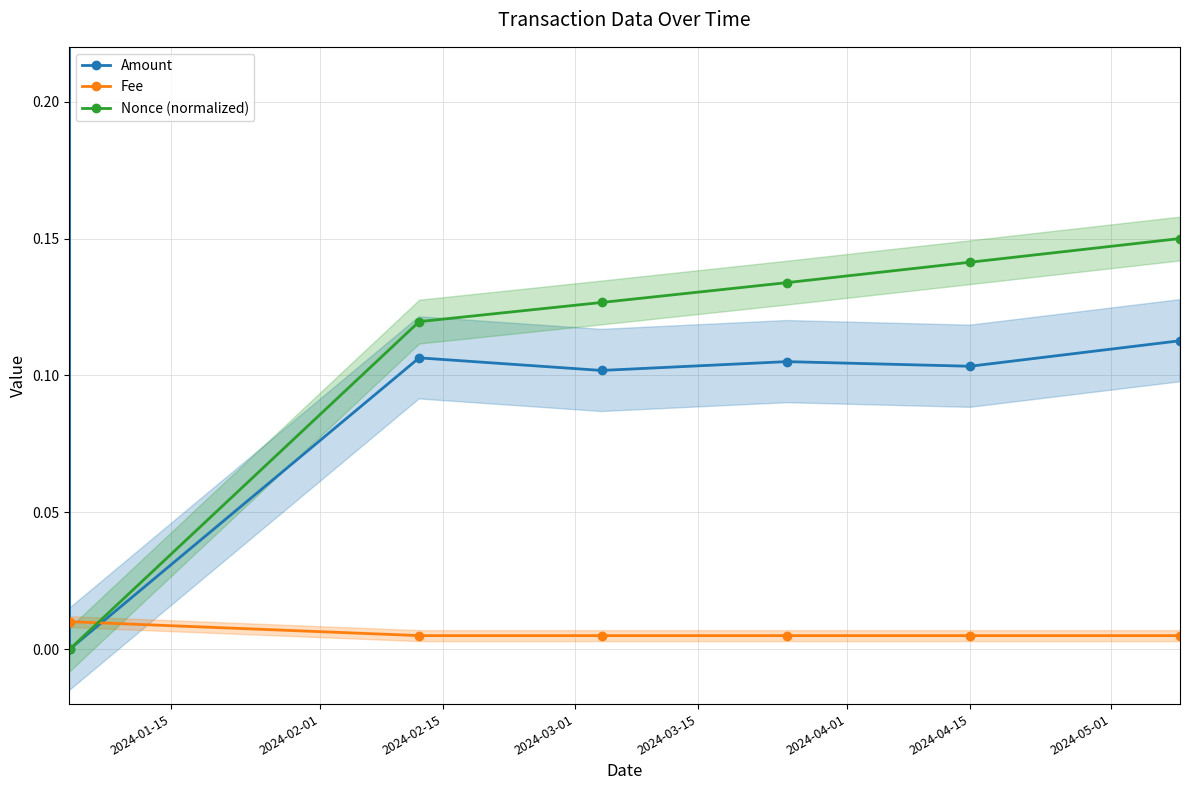

How many times do Nonce (normalized) and Fee cross each other?

1